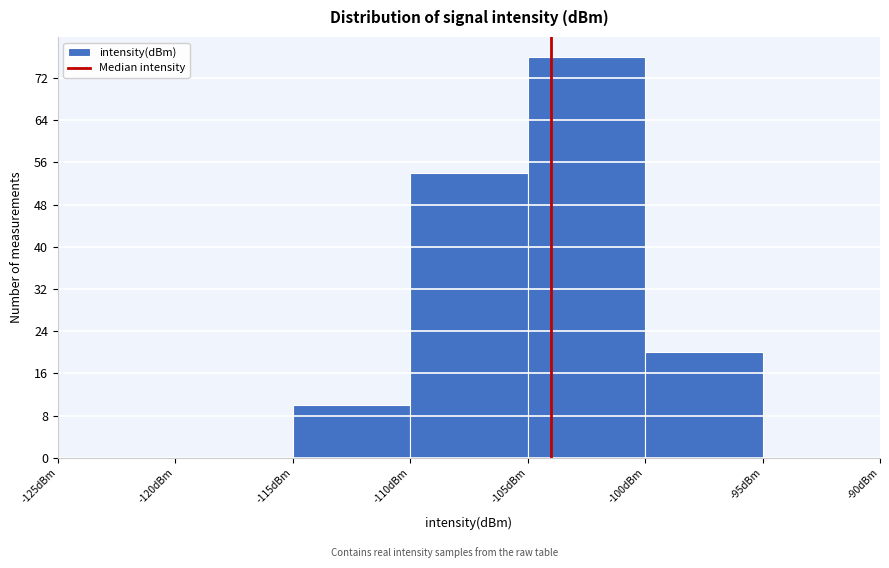

Reading left to right, transcribe this chart: for each bar, give the range it covers on the x-axis and its height. The values are not printed on the chart, so give them approximately, as read against the axis.

-125 to -120: 0
-120 to -115: 0
-115 to -110: 10
-110 to -105: 54
-105 to -100: 76
-100 to -95: 20
-95 to -90: 0